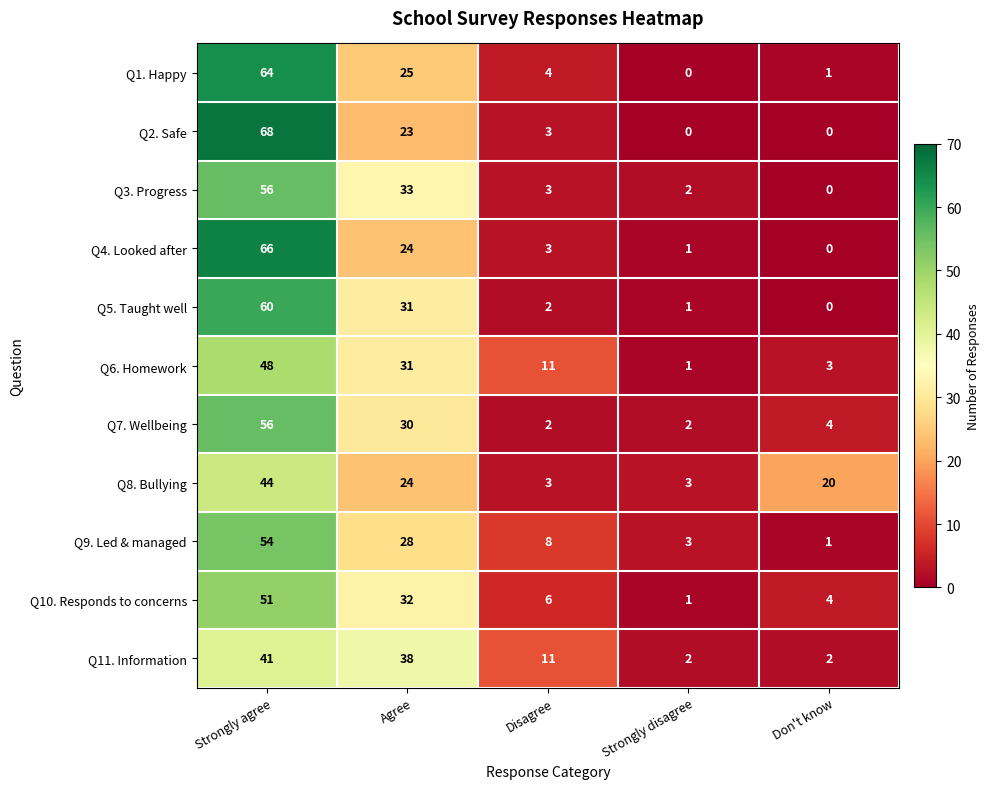

Which series changed the most between Agree and Don't know?

Q11. Information